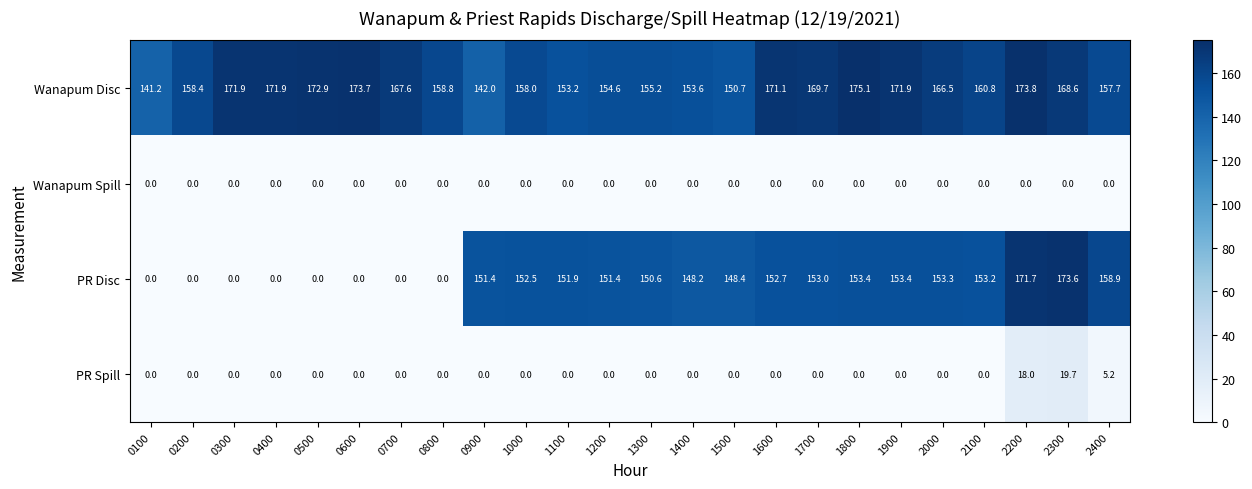

How many data points in PR Disc are above 151?

13